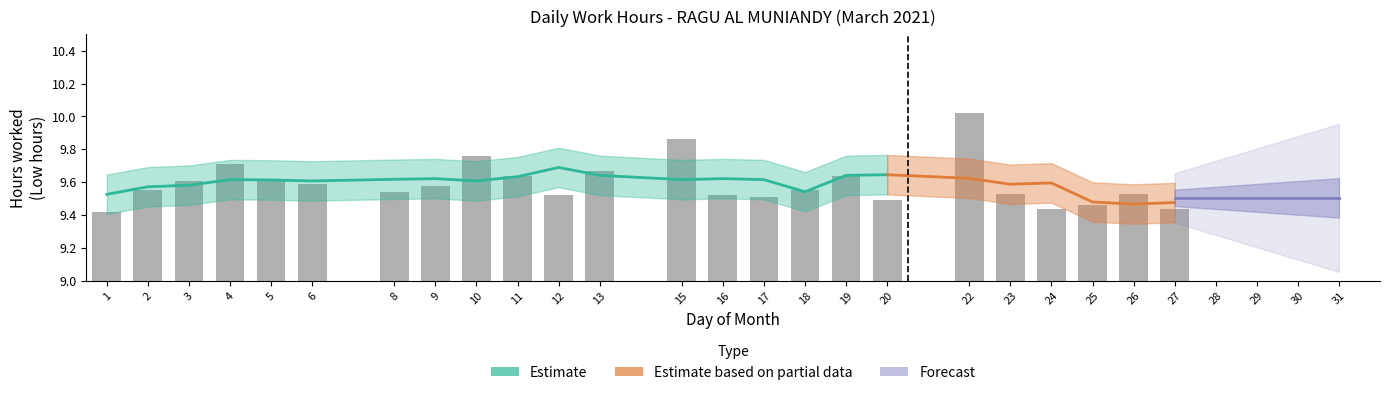

Reading left to right, transcribe all the data shown in this chart.

9.4	9.6	9.6	9.7	9.6	9.6	9.5	9.6	9.8	9.6	9.5	9.7	9.9	9.5	9.5	9.6	9.6	9.5	10.0	9.5	9.4	9.5	9.5	9.4